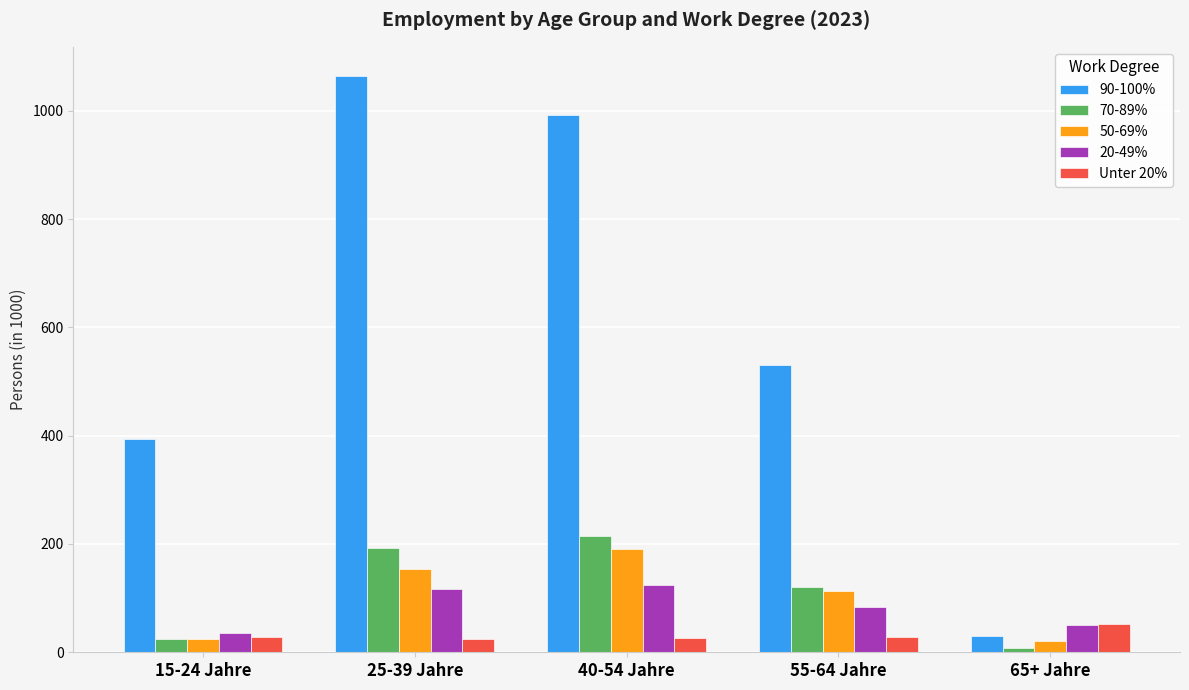

Count the number of data series in this chart.

5